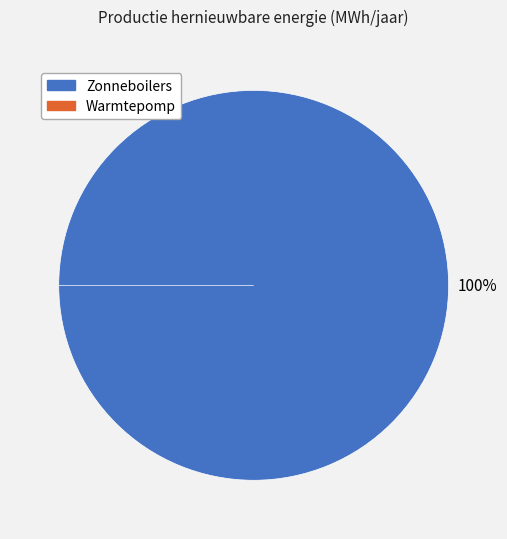

Is the sum of Warmtepomp and Zonneboilers greater than half?

Yes